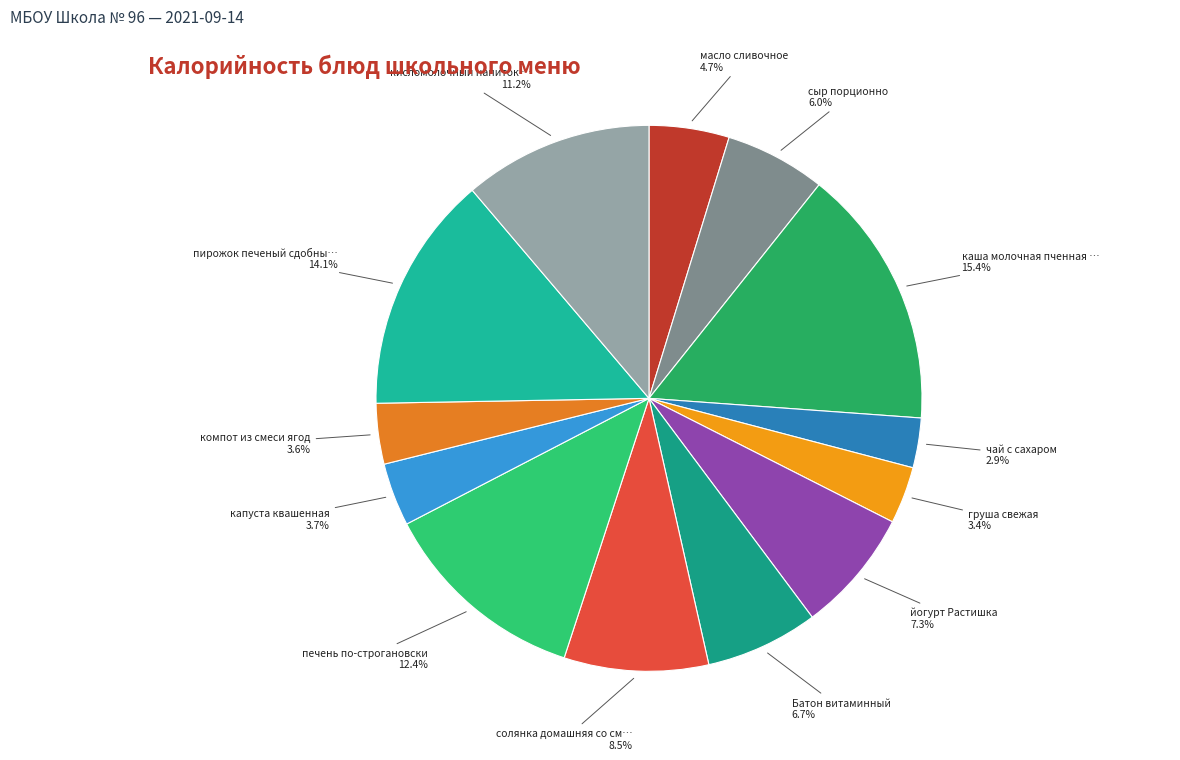

Is there a majority slice in this chart?

No